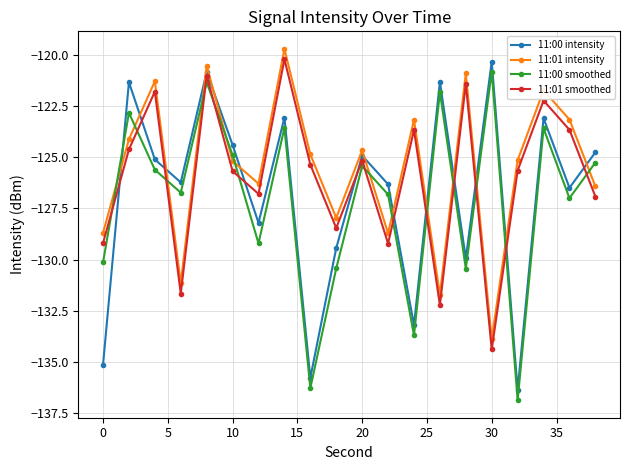

True or false: 11:00 smoothed has more than 1 points higher than both neighbors.

True